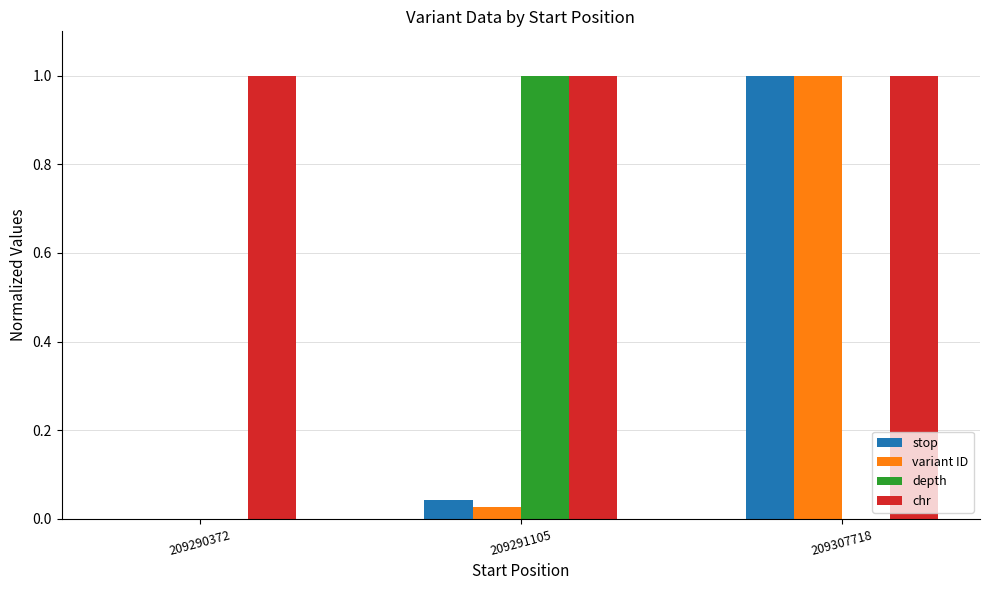

Is the value of stop at 209290372 greater than the value of chr at 209307718?

No